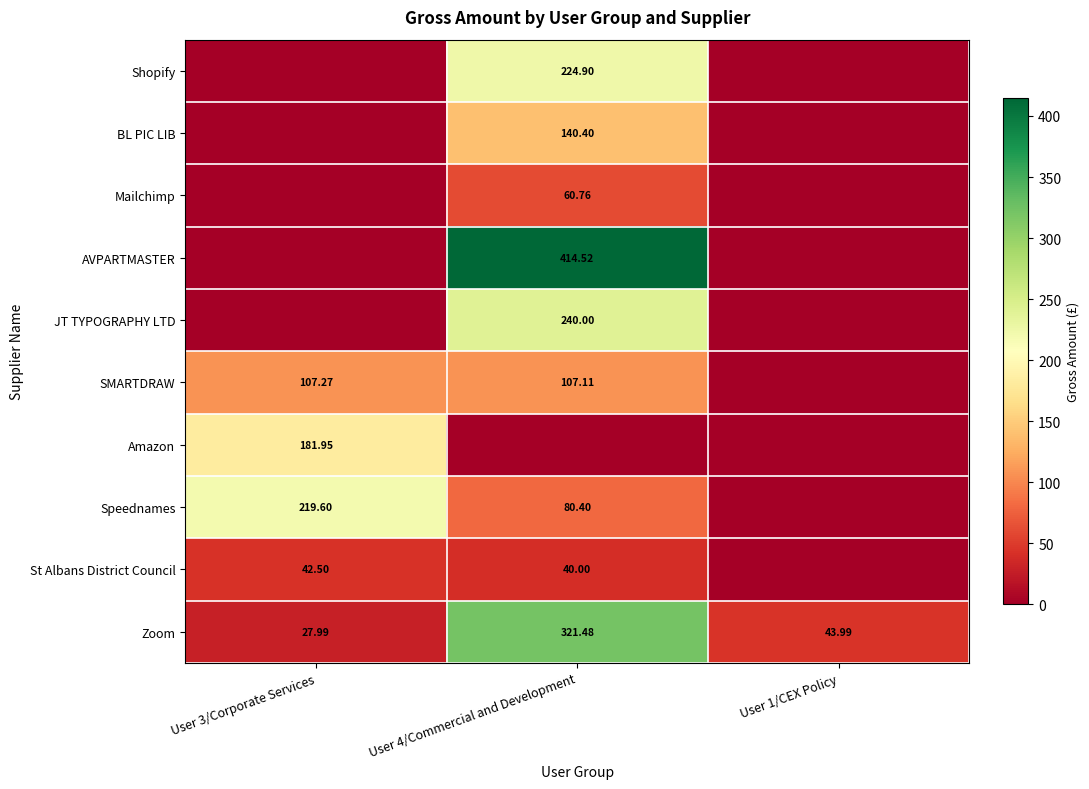

What is the spread (max minus min) of values at User 3/Corporate Services?

219.6